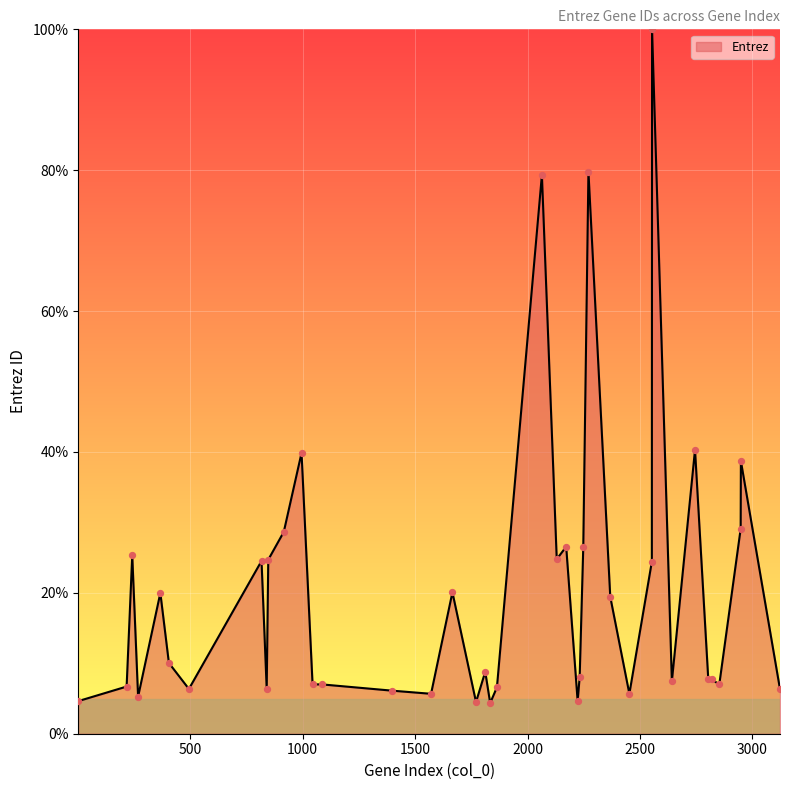

What is the maximum value shown in the chart?

100.0